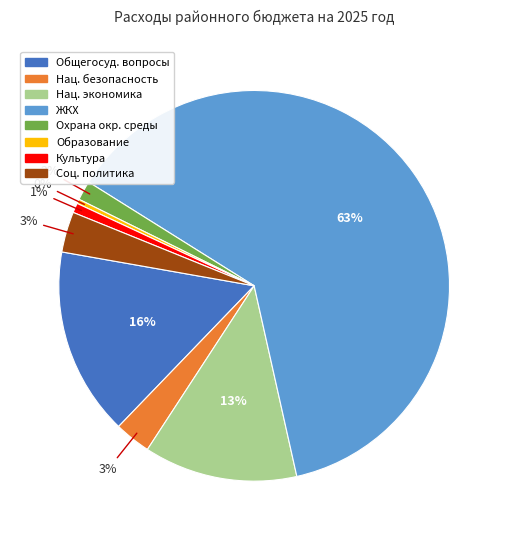

To the nearest percent, what is the difference between the largest and smallest slice percentages?

62%